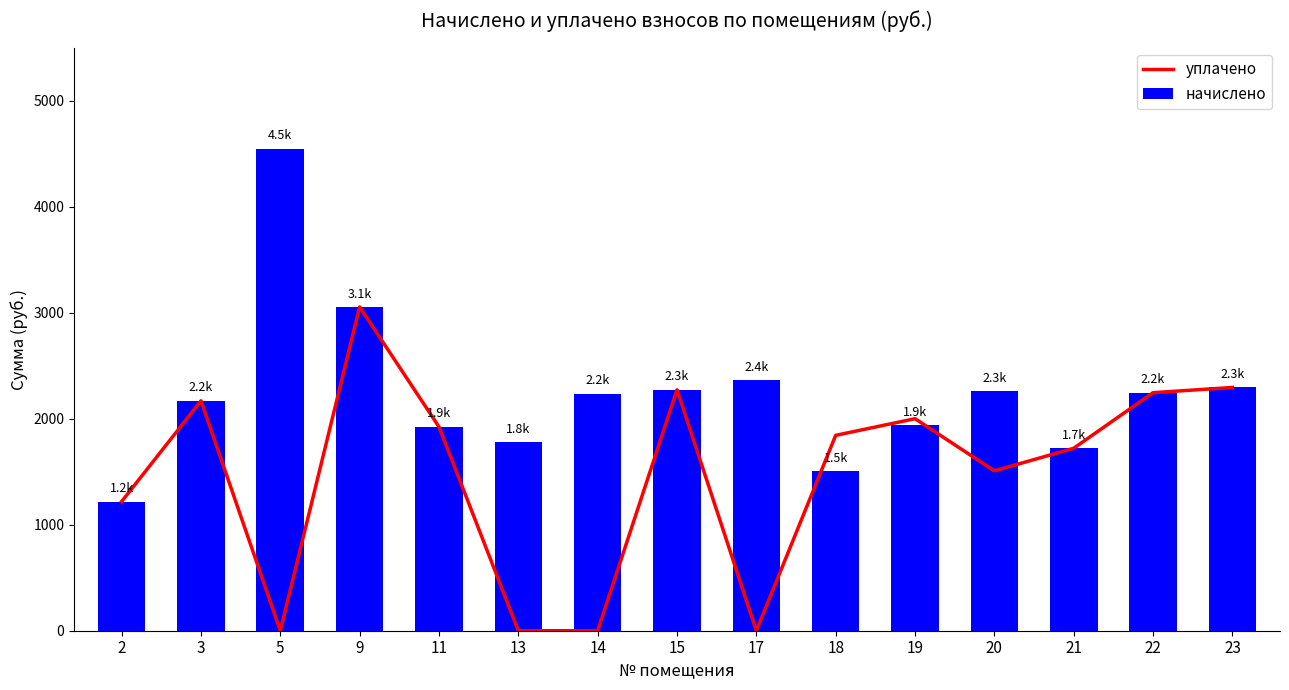

Which label corresponds to the smallest value in the chart?

5